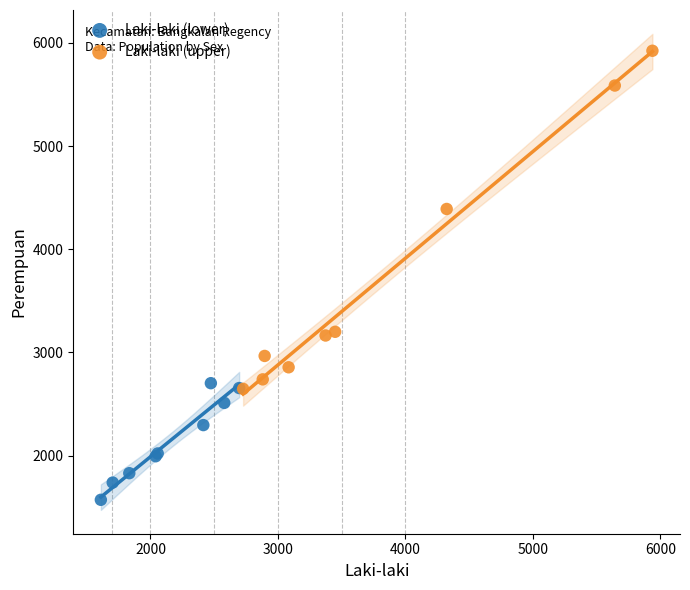

Which series contains the lowest Y value?

Laki-laki (lower)